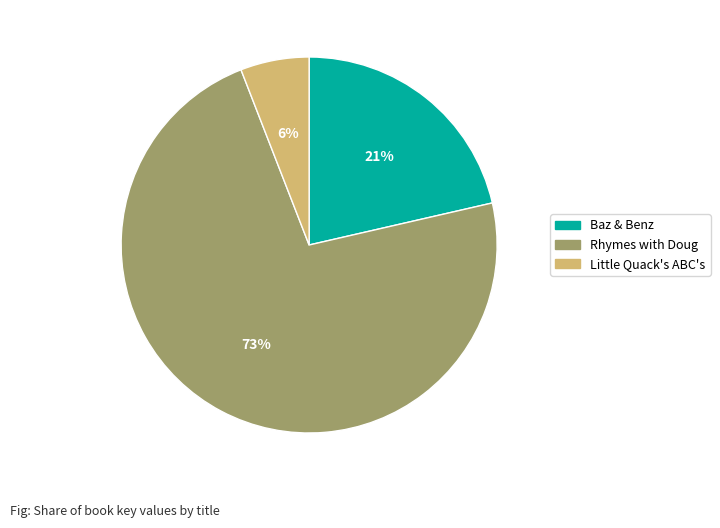

Which has a higher value, Little Quack's ABC's or Baz & Benz?

Baz & Benz